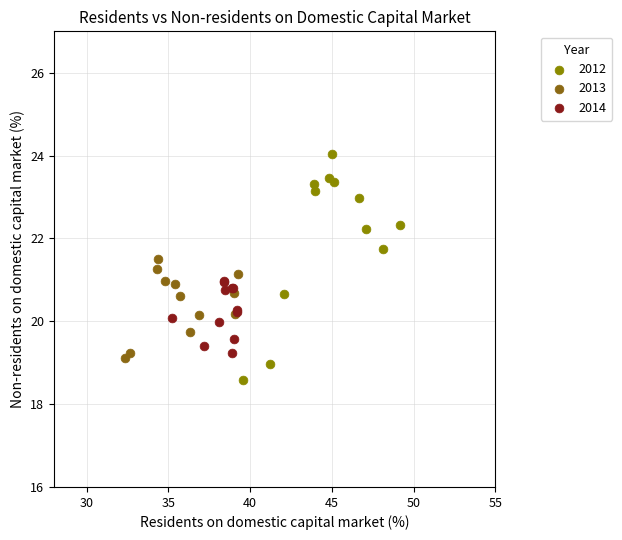

Which series contains the highest Y value?

2012